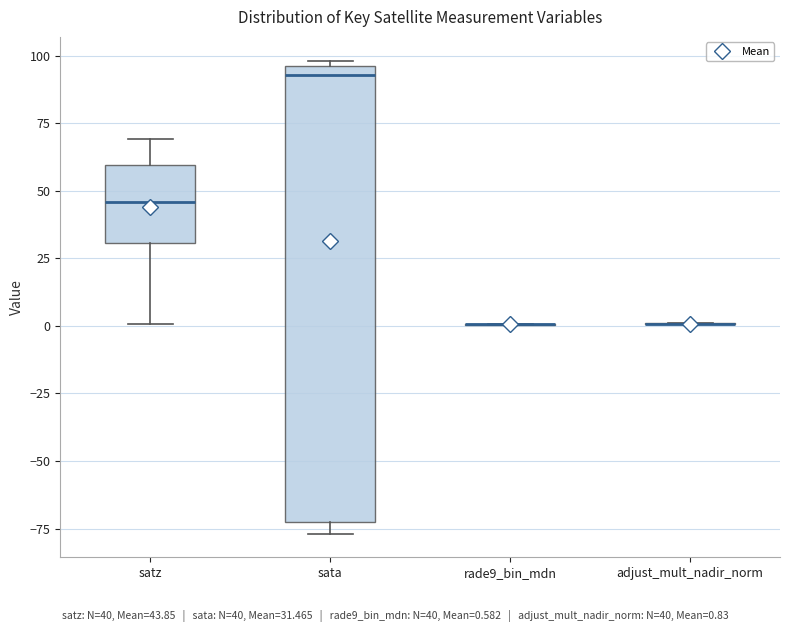

Reading left to right, read every box against the y-axis: the position of its median line, the range the box covers, and the ends of its whiskers. The values are not printed on the chart, so give them approximately, as read against the axis.

satz: median 45, box 30 to 60, whiskers 0 to 70
sata: median 95 (just below the box's upper edge), box -75 to 95, whiskers -75 (just below the box's lower edge) to 100
rade9_bin_mdn: box collapsed to a line at 0, whiskers 0 to 0
adjust_mult_nadir_norm: box collapsed to a line at 0, whiskers 0 to 0